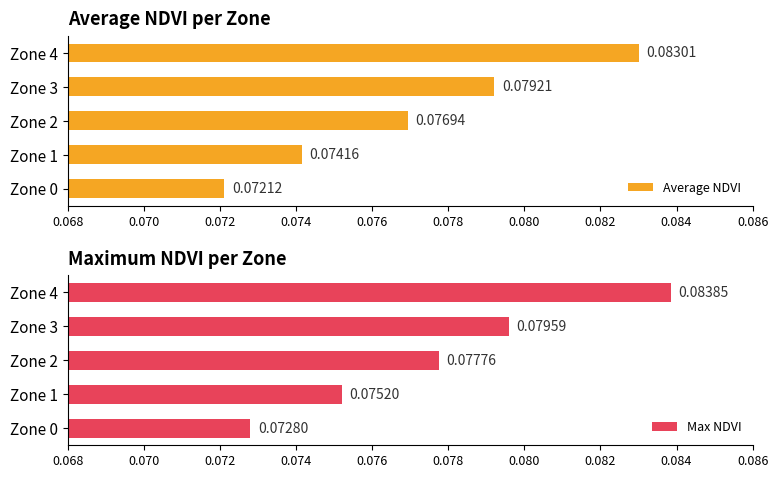

Is it true that Max NDVI equals 0.0 at Zone 1?

False